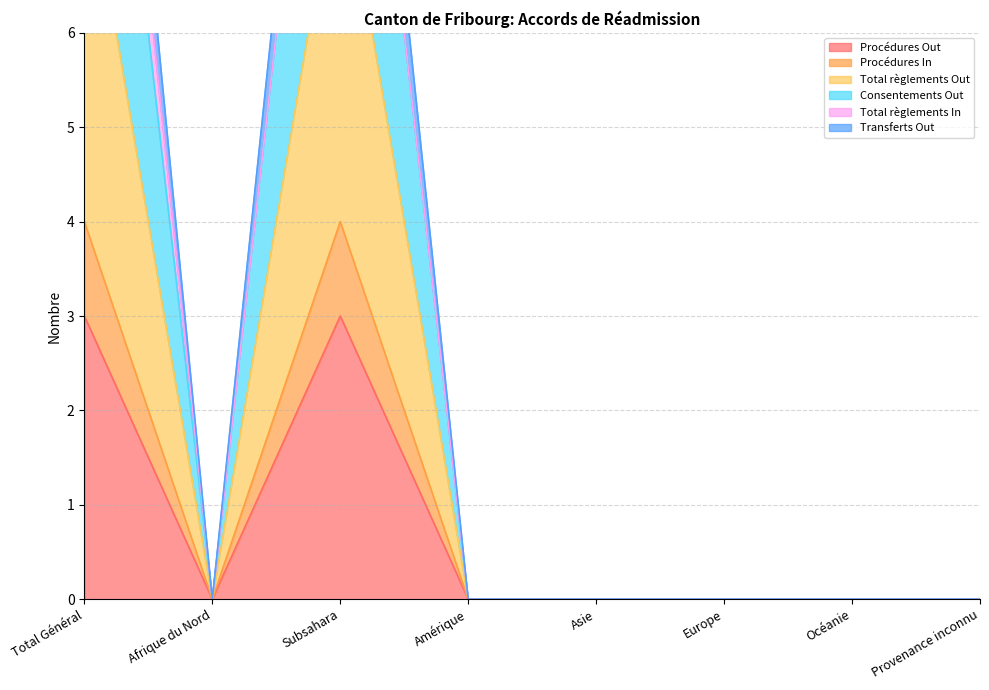

How many positive values does the Consentements Out series have?

2